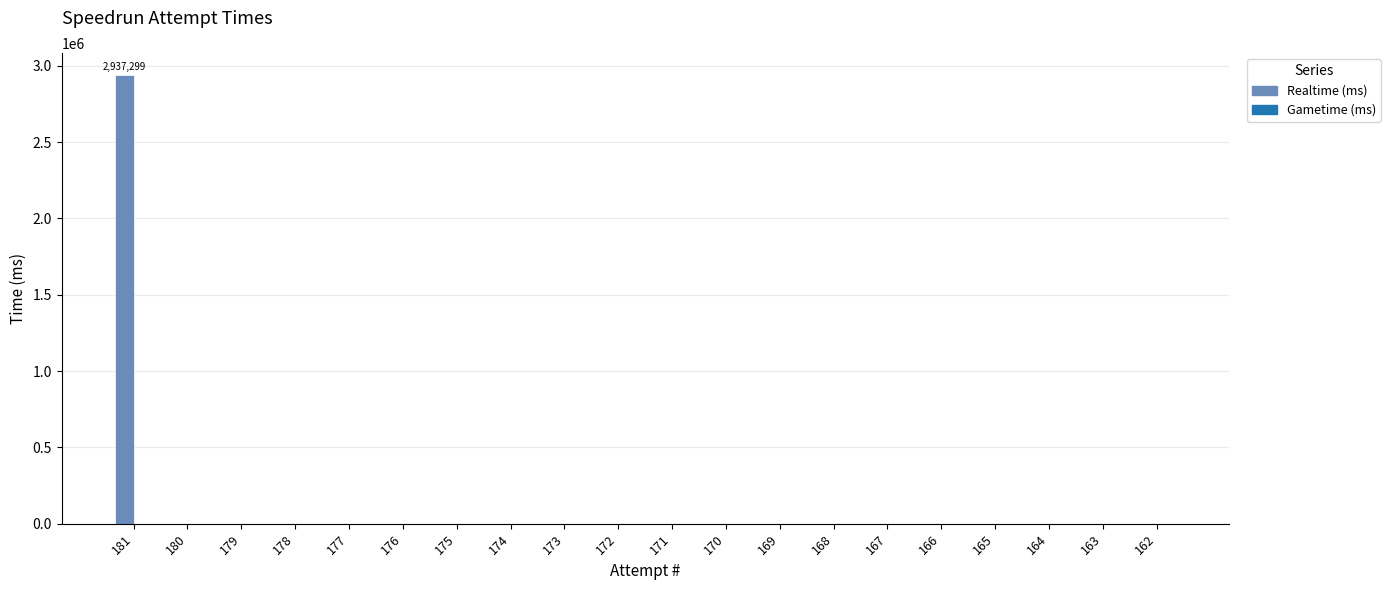

Reading right to left, what are all the values shown in this chart?

Realtime (ms): 162=0	163=0	164=0	165=0	166=0	167=0	168=0	169=0	170=0	171=0	172=0	173=0	174=0	175=0	176=0	177=0	178=0	179=0	180=0	181=2937299
Gametime (ms): 162=0	163=0	164=0	165=0	166=0	167=0	168=0	169=0	170=0	171=0	172=0	173=0	174=0	175=0	176=0	177=0	178=0	179=0	180=0	181=0